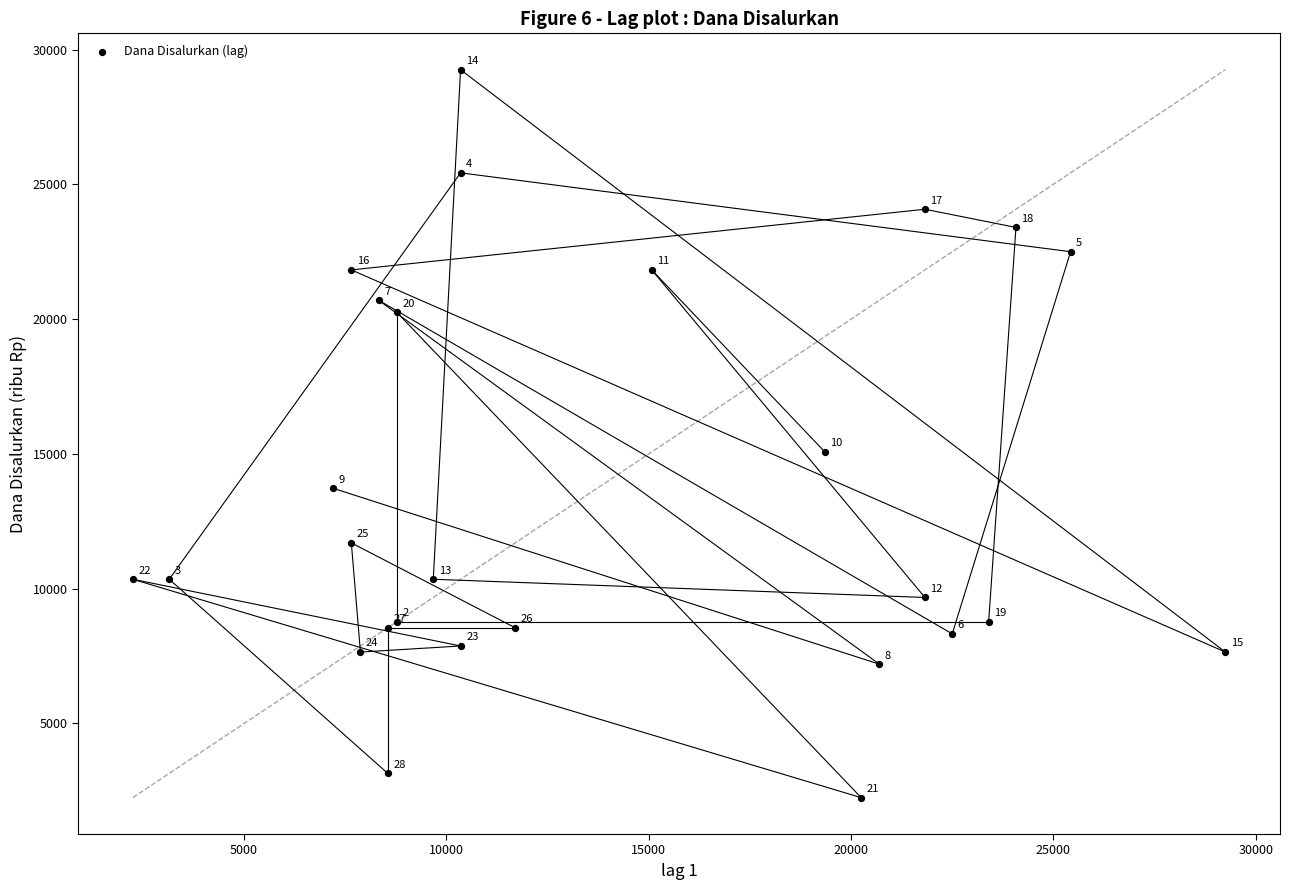

What Y value in the scatter plot is closest to 15750?

15075